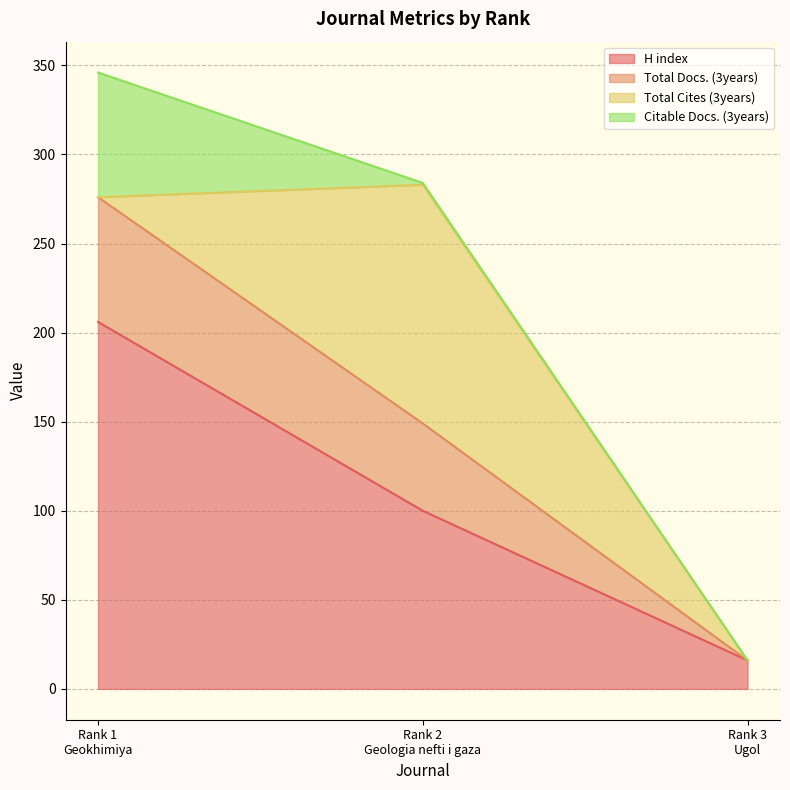

What is the highest value of the H index series?

206